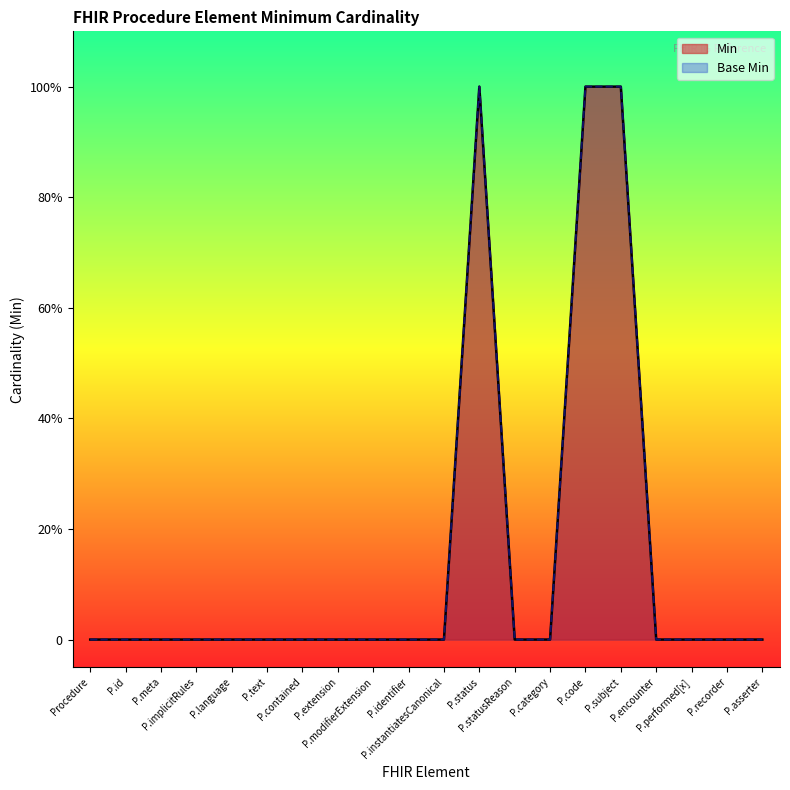

List the labels in order of Min value, smallest first.

Procedure, P.id, P.meta, P.implicitRules, P.language, P.text, P.contained, P.extension, P.modifierExtension, P.identifier, P.instantiatesCanonical, P.statusReason, P.category, P.encounter, P.performed[x], P.recorder, P.asserter, P.status, P.code, P.subject